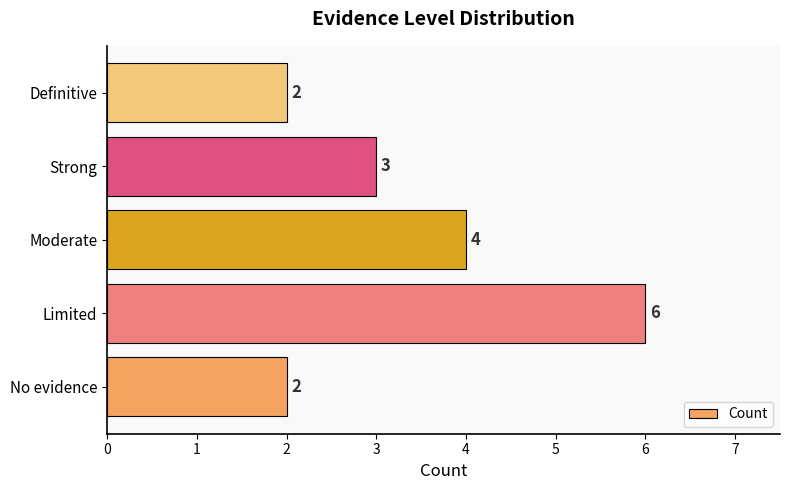

Which has a higher value, Definitive or Moderate?

Moderate